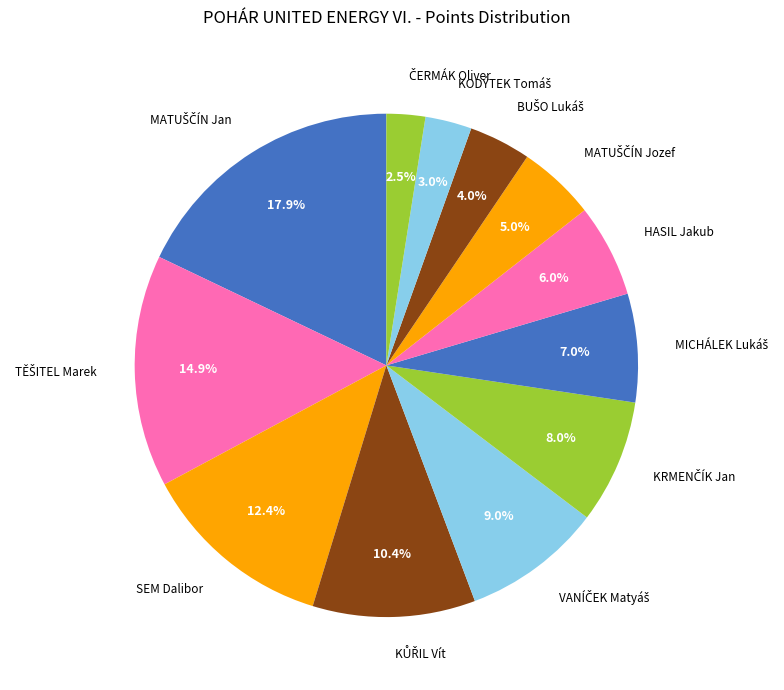

Does any single category account for the majority?

No